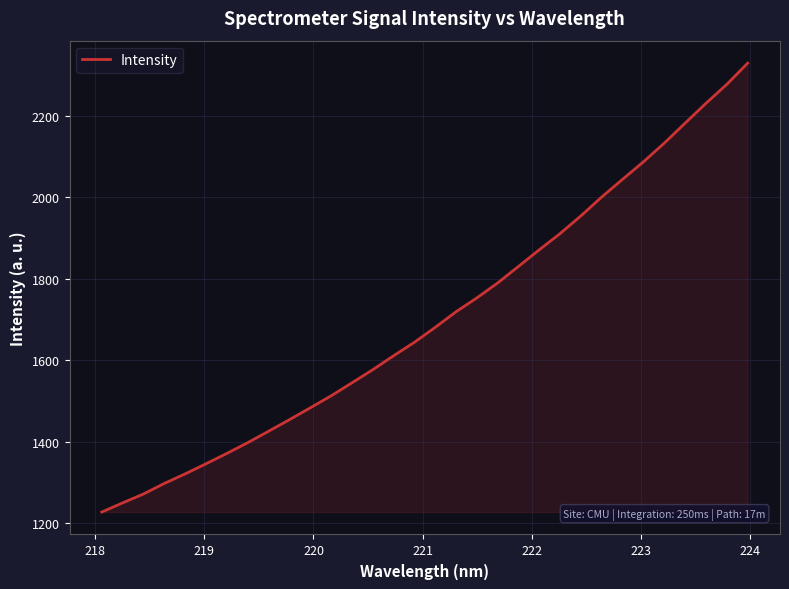

Reading left to right, transcribe all the data shown in this chart.

1227.4	1249.9	1271.7	1297.6	1321.1	1346.0	1371.3	1397.8	1425.8	1454.1	1483.3	1512.7	1544.6	1576.9	1611.1	1644.2	1681.0	1719.2	1753.3	1790.0	1830.7	1871.5	1911.3	1954.8	2001.1	2044.5	2087.3	2133.2	2182.2	2230.8	2277.2	2329.1